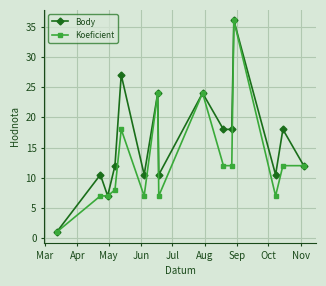

How many lines are shown in the chart?

2